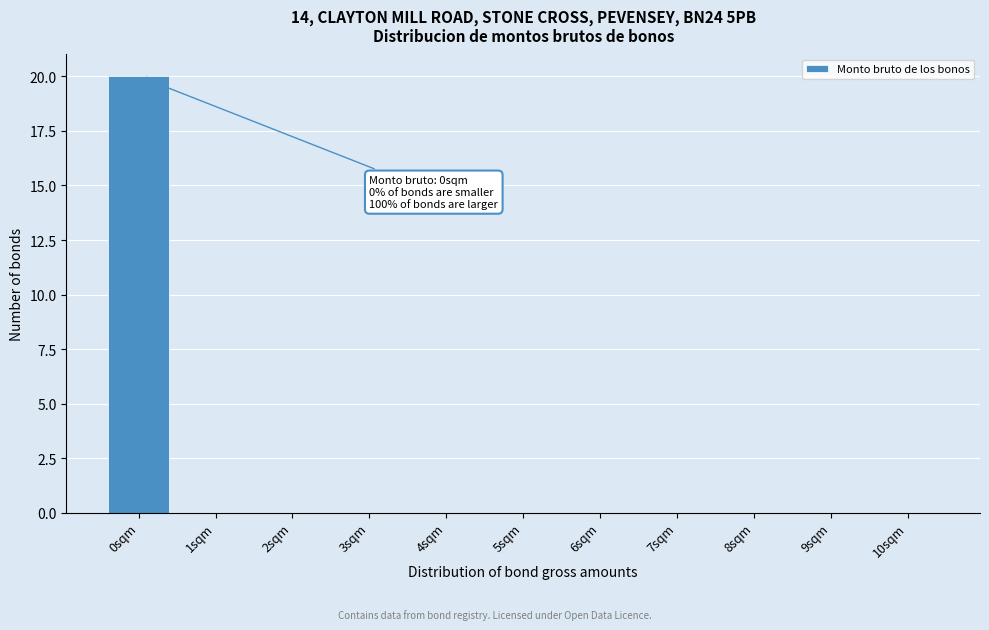

Which range on the x-axis has the tallest bar?

-0.5 to 0.5